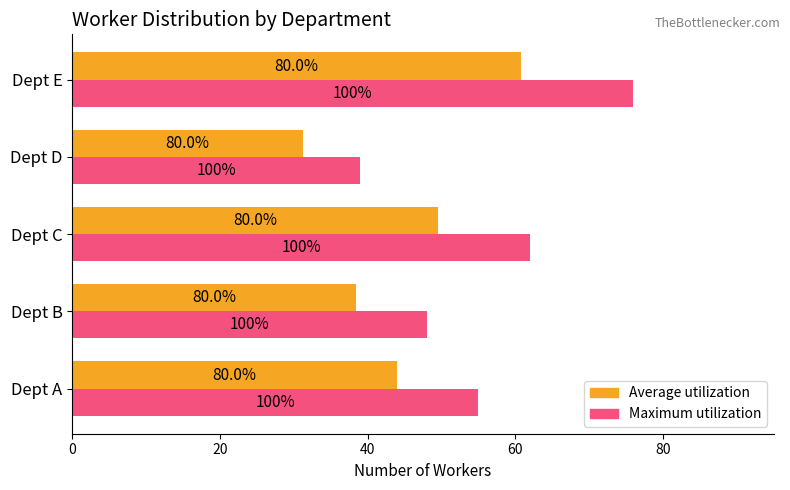

What is the maximum value shown in the chart?

76.0